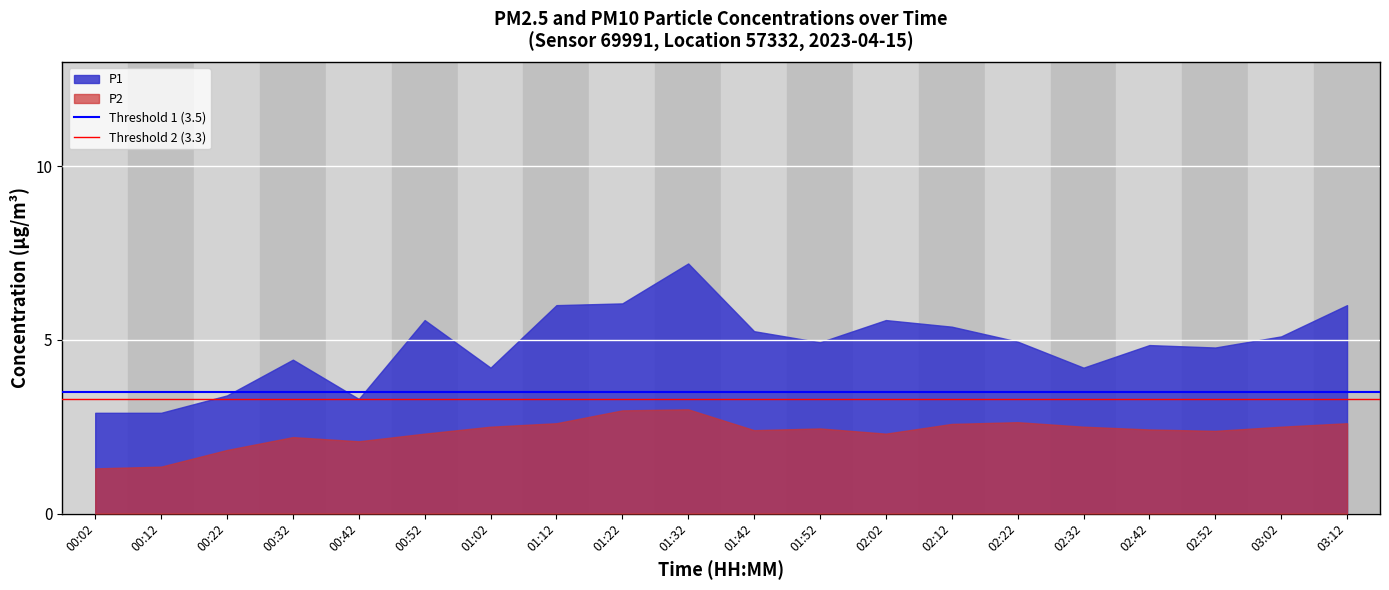

True or false: P1 and P2 intersect in this chart.

False